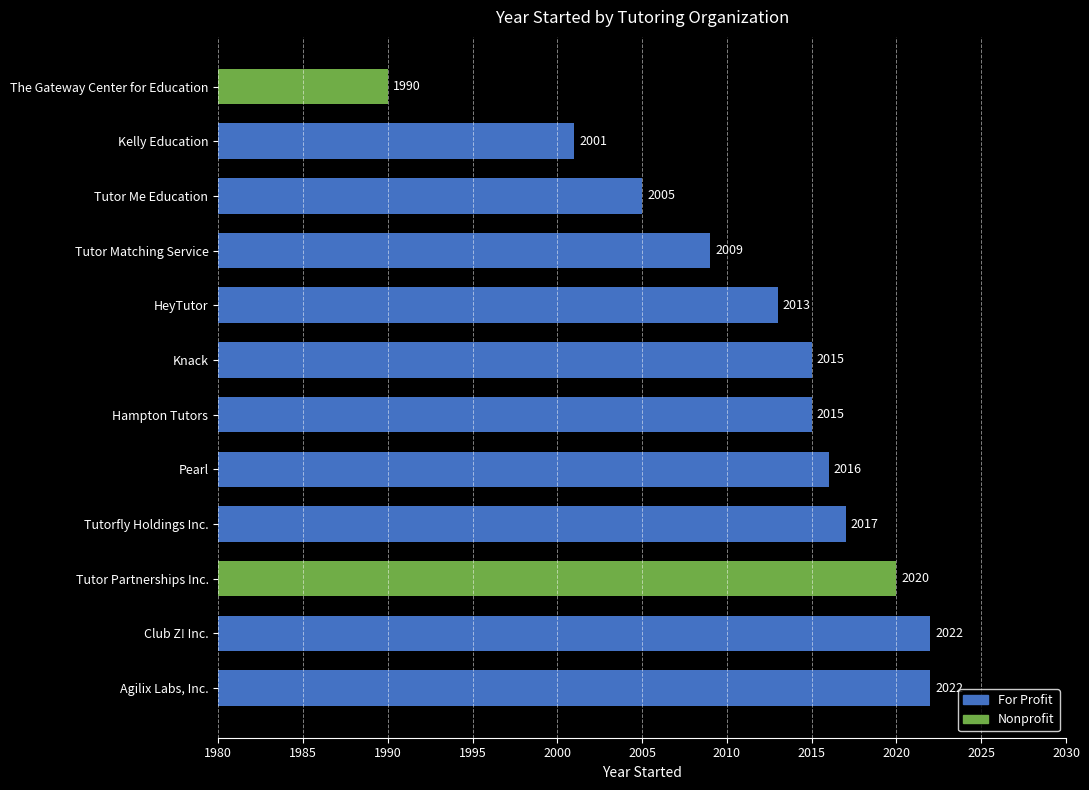

What is the minimum value shown in the chart?

1990